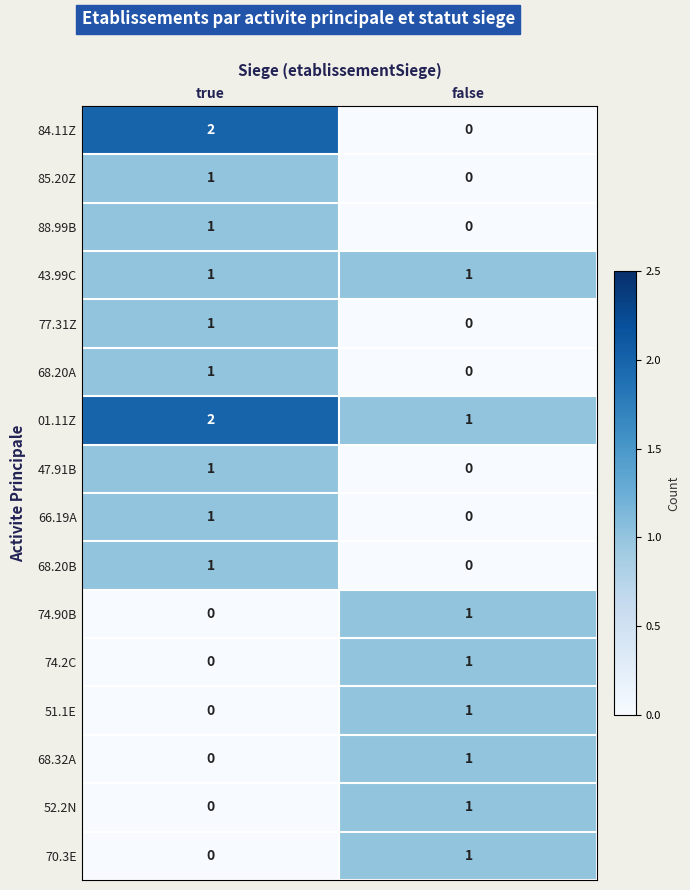

Count the number of categories in the chart.

2